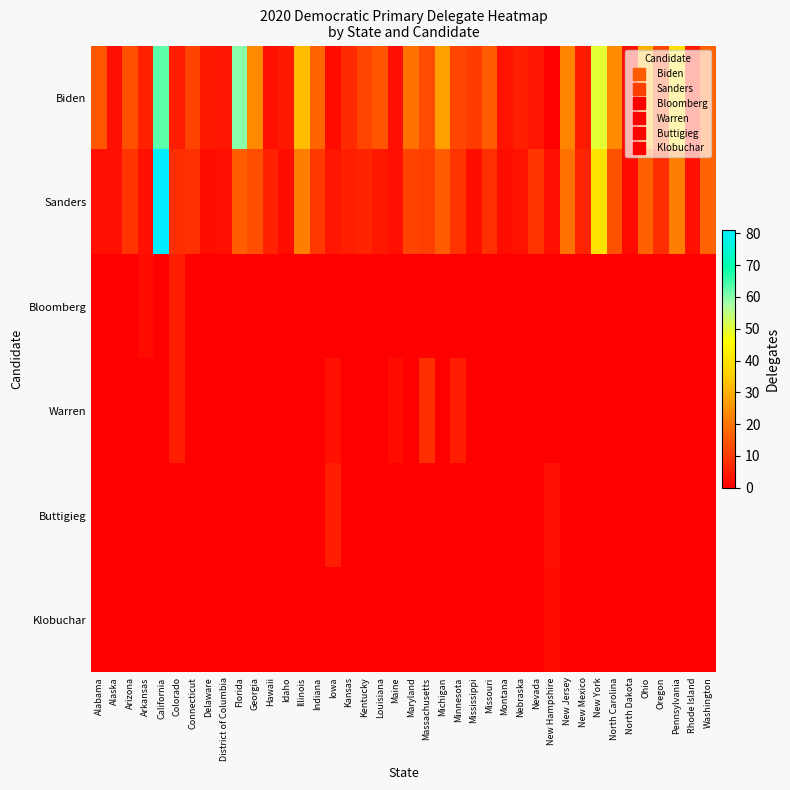

Reading left to right, list all the values displayed in this chart.

Biden: Alabama=15.0	Alaska=3.0	Arizona=13.9	Arkansas=6.0	California=63.0	Colorado=5.0	Connecticut=11.6	Delaware=4.4	District of Columbia=4.0	Florida=60.1	Georgia=23.7	Hawaii=3.1	Idaho=4.2	Illinois=32.2	Indiana=17.2	Iowa=2.0	Kansas=7.3	Kentucky=11.8	Louisiana=14.8	Maine=3.0	Maryland=19.5	Massachusetts=13.0	Michigan=27.3	Minnesota=12.0	Mississippi=10.4	Missouri=15.5	Montana=3.4	Nebraska=5.6	Nevada=4.0	New Hampshire=0.0	New Jersey=22.7	New Mexico=4.7	New York=49.9	North Carolina=24.0	North Dakota=3.0	Ohio=30.4	Oregon=11.8	Pennsylvania=39.5	Rhode Island=5.0	Washington=17.0
Sanders: Alabama=3.0	Alaska=3.0	Arizona=9.1	Arkansas=3.0	California=81.0	Colorado=8.0	Connecticut=8.4	Delaware=2.6	District of Columbia=3.0	Florida=15.9	Georgia=13.3	Hawaii=5.9	Idaho=2.8	Illinois=21.8	Indiana=9.8	Iowa=4.0	Kansas=5.7	Kentucky=6.2	Louisiana=4.2	Maine=3.0	Maryland=11.5	Massachusetts=11.0	Michigan=15.7	Minnesota=9.0	Mississippi=2.6	Missouri=8.5	Montana=2.6	Nebraska=3.4	Nevada=9.0	New Hampshire=3.0	New Jersey=19.3	New Mexico=6.3	New York=40.1	North Carolina=14.0	North Dakota=2.0	Ohio=16.6	Oregon=8.2	Pennsylvania=21.5	Rhode Island=3.0	Washington=17.0
Bloomberg: Alabama=0.0	Alaska=0.0	Arizona=0.0	Arkansas=2.0	California=0.0	Colorado=5.0	Connecticut=0.0	Delaware=0.0	District of Columbia=0.0	Florida=0.0	Georgia=0.0	Hawaii=0.0	Idaho=0.0	Illinois=0.0	Indiana=0.0	Iowa=0.0	Kansas=0.0	Kentucky=0.0	Louisiana=0.0	Maine=0.0	Maryland=0.0	Massachusetts=0.0	Michigan=0.0	Minnesota=0.0	Mississippi=0.0	Missouri=0.0	Montana=0.0	Nebraska=0.0	Nevada=0.0	New Hampshire=0.0	New Jersey=0.0	New Mexico=0.0	New York=0.0	North Carolina=0.0	North Dakota=0.0	Ohio=0.0	Oregon=0.0	Pennsylvania=0.0	Rhode Island=0.0	Washington=0.0
Warren: Alabama=0.0	Alaska=0.0	Arizona=0.0	Arkansas=0.0	California=0.0	Colorado=5.0	Connecticut=0.0	Delaware=0.0	District of Columbia=0.0	Florida=0.0	Georgia=0.0	Hawaii=0.0	Idaho=0.0	Illinois=0.0	Indiana=0.0	Iowa=3.0	Kansas=0.0	Kentucky=0.0	Louisiana=0.0	Maine=2.0	Maryland=0.0	Massachusetts=8.0	Michigan=0.0	Minnesota=5.0	Mississippi=0.0	Missouri=0.0	Montana=0.0	Nebraska=0.0	Nevada=0.0	New Hampshire=0.0	New Jersey=0.0	New Mexico=0.0	New York=0.0	North Carolina=0.0	North Dakota=0.0	Ohio=0.0	Oregon=0.0	Pennsylvania=0.0	Rhode Island=0.0	Washington=0.0
Buttigieg: Alabama=0.0	Alaska=0.0	Arizona=0.0	Arkansas=0.0	California=0.0	Colorado=0.0	Connecticut=0.0	Delaware=0.0	District of Columbia=0.0	Florida=0.0	Georgia=0.0	Hawaii=0.0	Idaho=0.0	Illinois=0.0	Indiana=0.0	Iowa=5.0	Kansas=0.0	Kentucky=0.0	Louisiana=0.0	Maine=0.0	Maryland=0.0	Massachusetts=0.0	Michigan=0.0	Minnesota=0.0	Mississippi=0.0	Missouri=0.0	Montana=0.0	Nebraska=0.0	Nevada=0.0	New Hampshire=3.0	New Jersey=0.0	New Mexico=0.0	New York=0.0	North Carolina=0.0	North Dakota=0.0	Ohio=0.0	Oregon=0.0	Pennsylvania=0.0	Rhode Island=0.0	Washington=0.0
Klobuchar: Alabama=0.0	Alaska=0.0	Arizona=0.0	Arkansas=0.0	California=0.0	Colorado=0.0	Connecticut=0.0	Delaware=0.0	District of Columbia=0.0	Florida=0.0	Georgia=0.0	Hawaii=0.0	Idaho=0.0	Illinois=0.0	Indiana=0.0	Iowa=0.0	Kansas=0.0	Kentucky=0.0	Louisiana=0.0	Maine=0.0	Maryland=0.0	Massachusetts=0.0	Michigan=0.0	Minnesota=0.0	Mississippi=0.0	Missouri=0.0	Montana=0.0	Nebraska=0.0	Nevada=0.0	New Hampshire=2.0	New Jersey=0.0	New Mexico=0.0	New York=0.0	North Carolina=0.0	North Dakota=0.0	Ohio=0.0	Oregon=0.0	Pennsylvania=0.0	Rhode Island=0.0	Washington=0.0